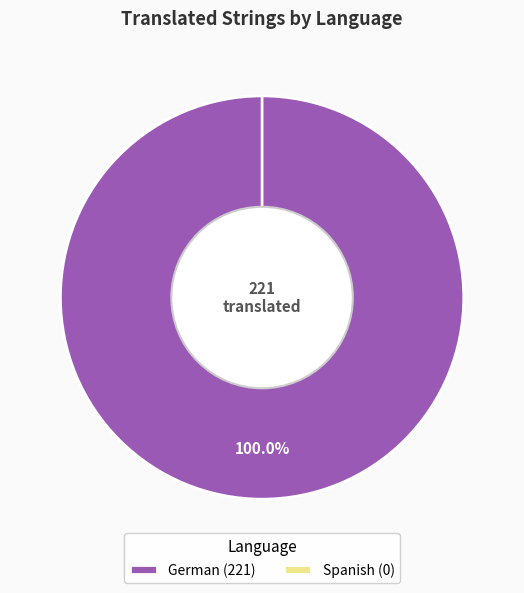

Is it true that German is 100% of the pie?

True